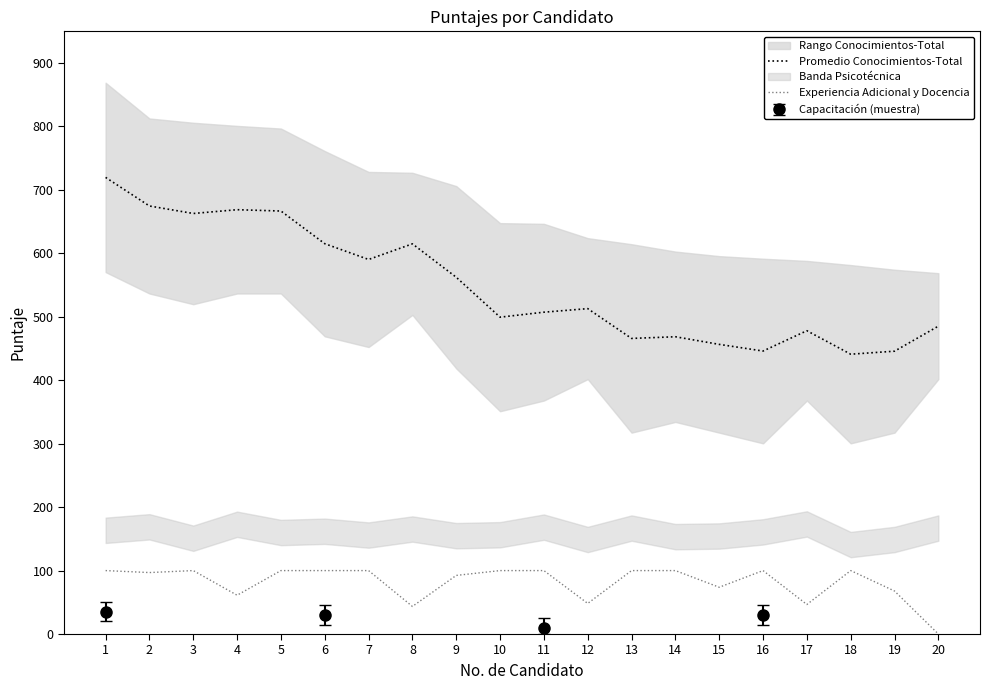

What is the difference between the maximum and second lowest values in the Promedio Conocimientos-Total series?

273.9